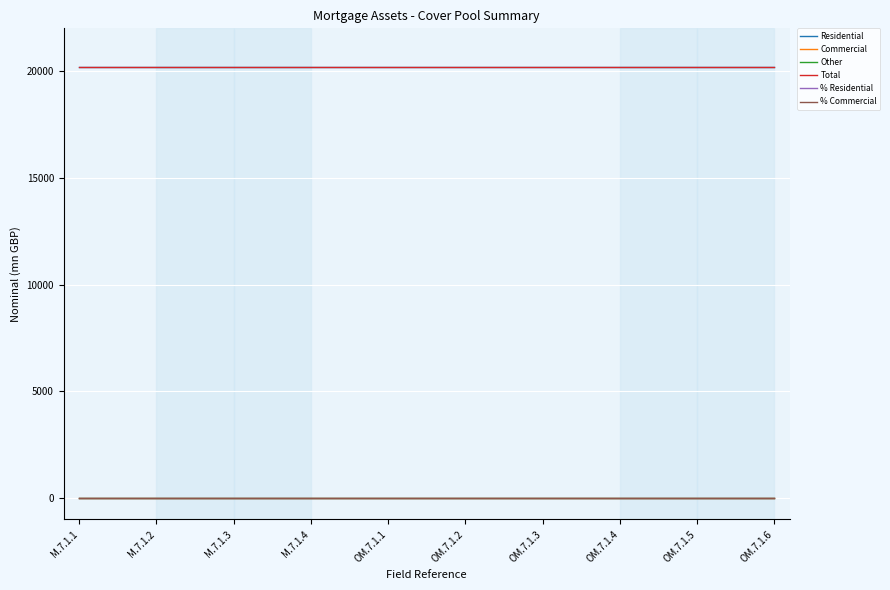

Does the chart display data point markers on the line(s)?

No